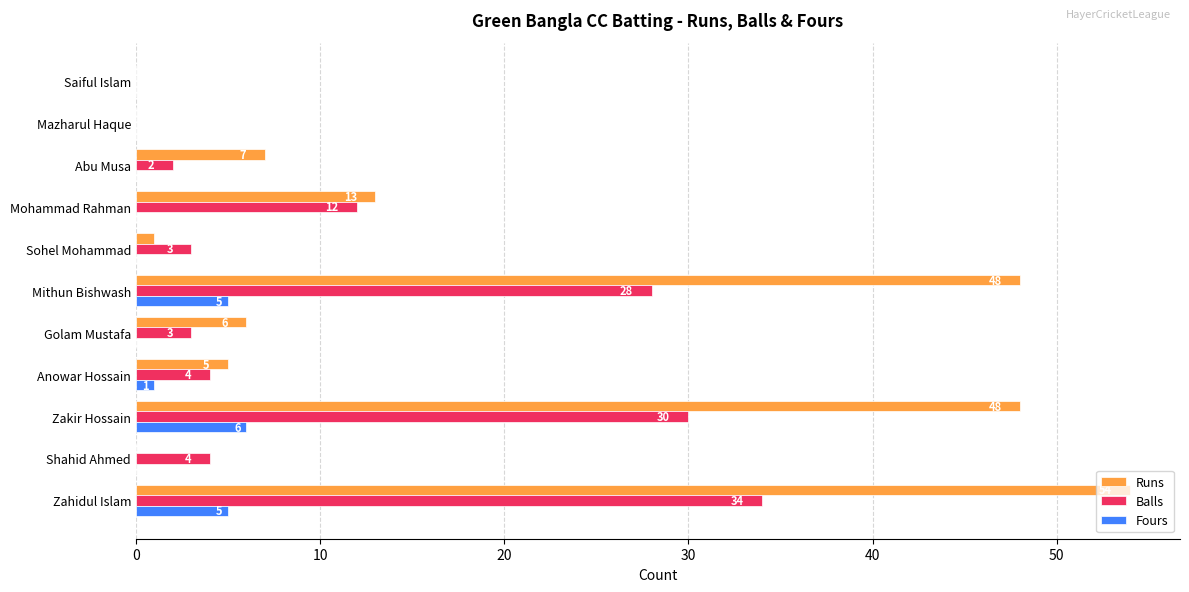

What is the sum of all Balls values?

120